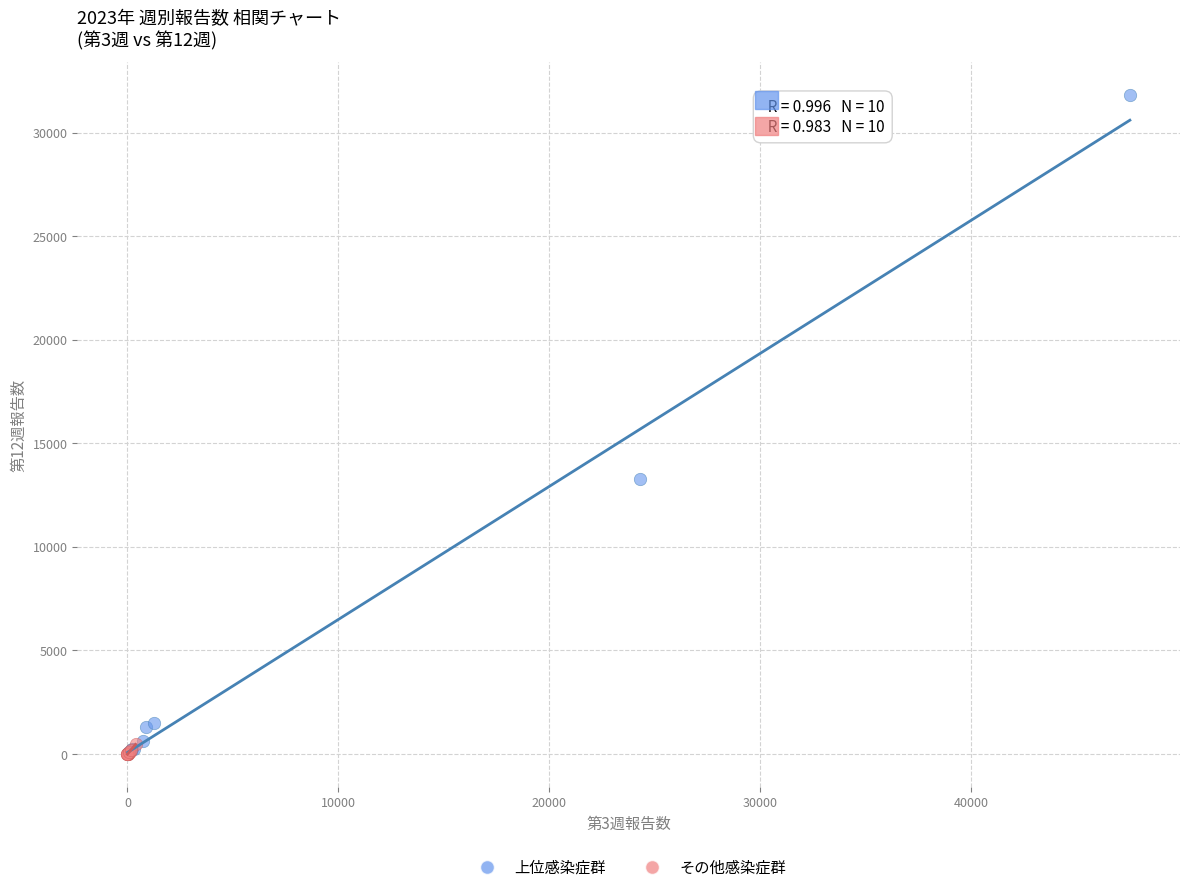

What are all the series names shown in the legend?

上位感染症群, その他感染症群